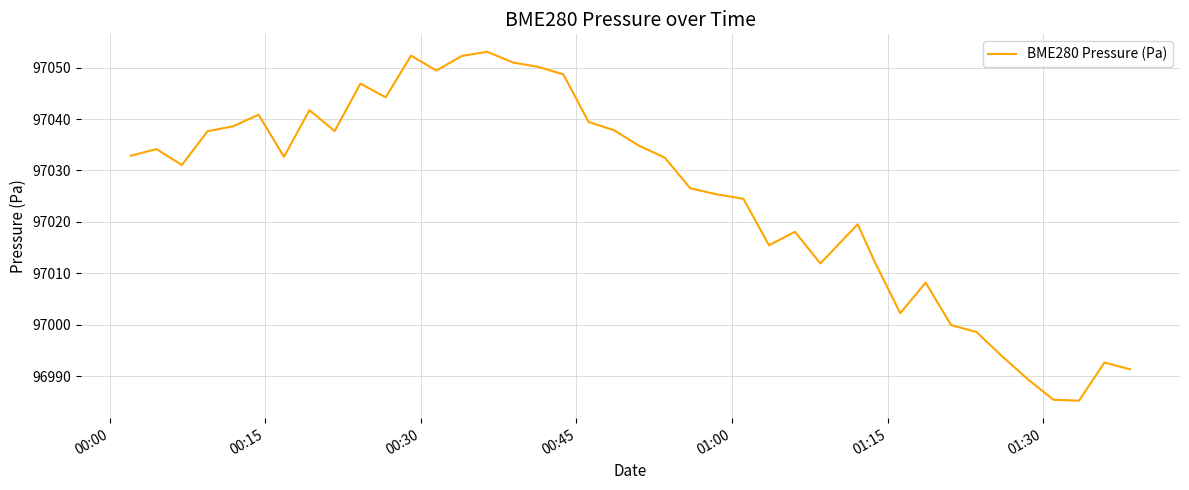

Does the chart have visible grid lines?

Yes